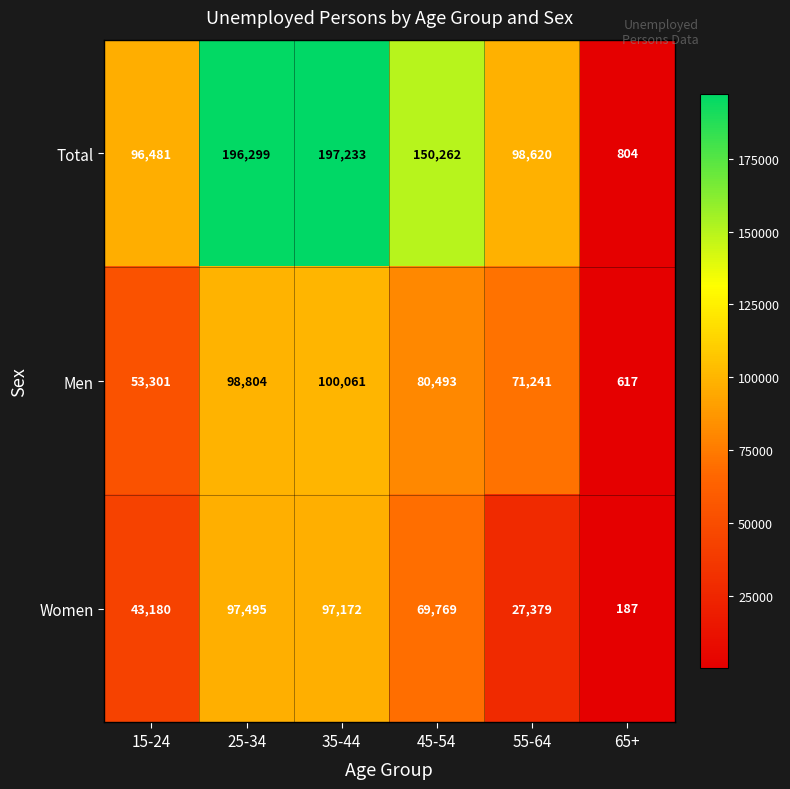

Reading left to right, what are all the values shown in this chart?

Total: 15-24=96481	25-34=196299	35-44=197233	45-54=150262	55-64=98620	65+=804
Men: 15-24=53301	25-34=98804	35-44=100061	45-54=80493	55-64=71241	65+=617
Women: 15-24=43180	25-34=97495	35-44=97172	45-54=69769	55-64=27379	65+=187